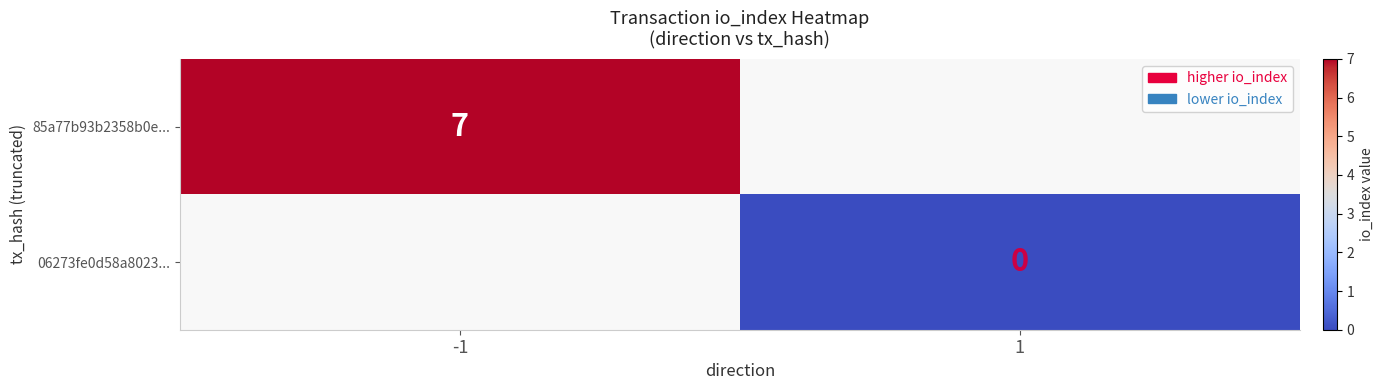

Which category has the highest value across all series?

-1